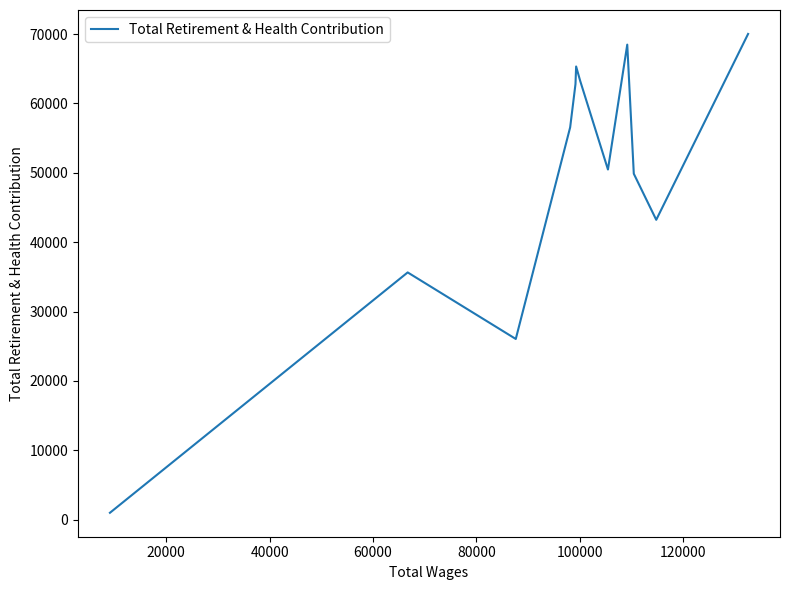

Between 80000 and 100000, which is larger?

100000